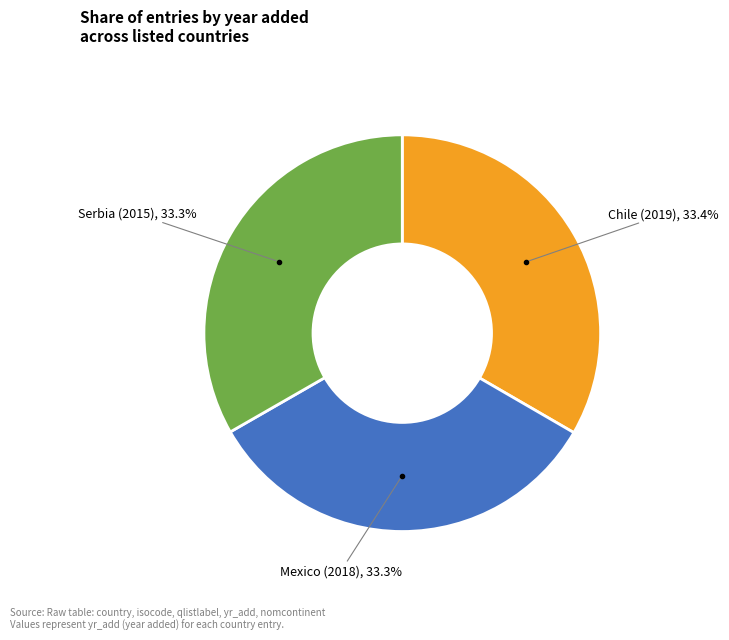

Approximately how many times larger is the value at Serbia (2015) compared to Mexico (2018)?

1.0